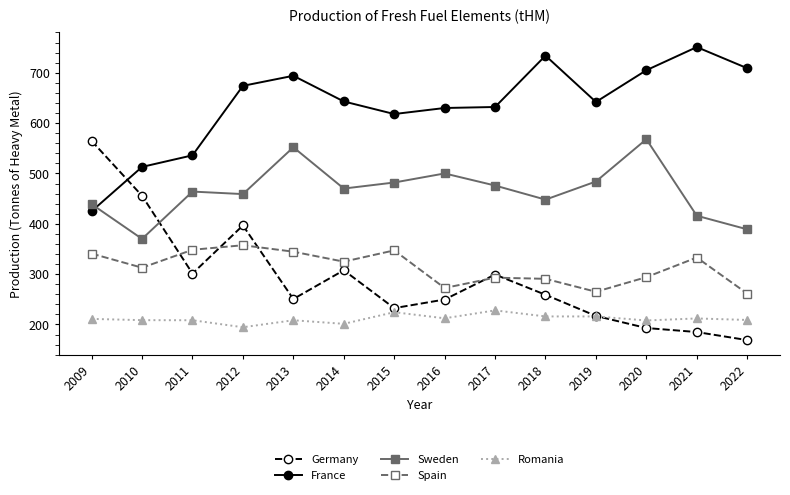

Which series has the largest total across all categories?

France